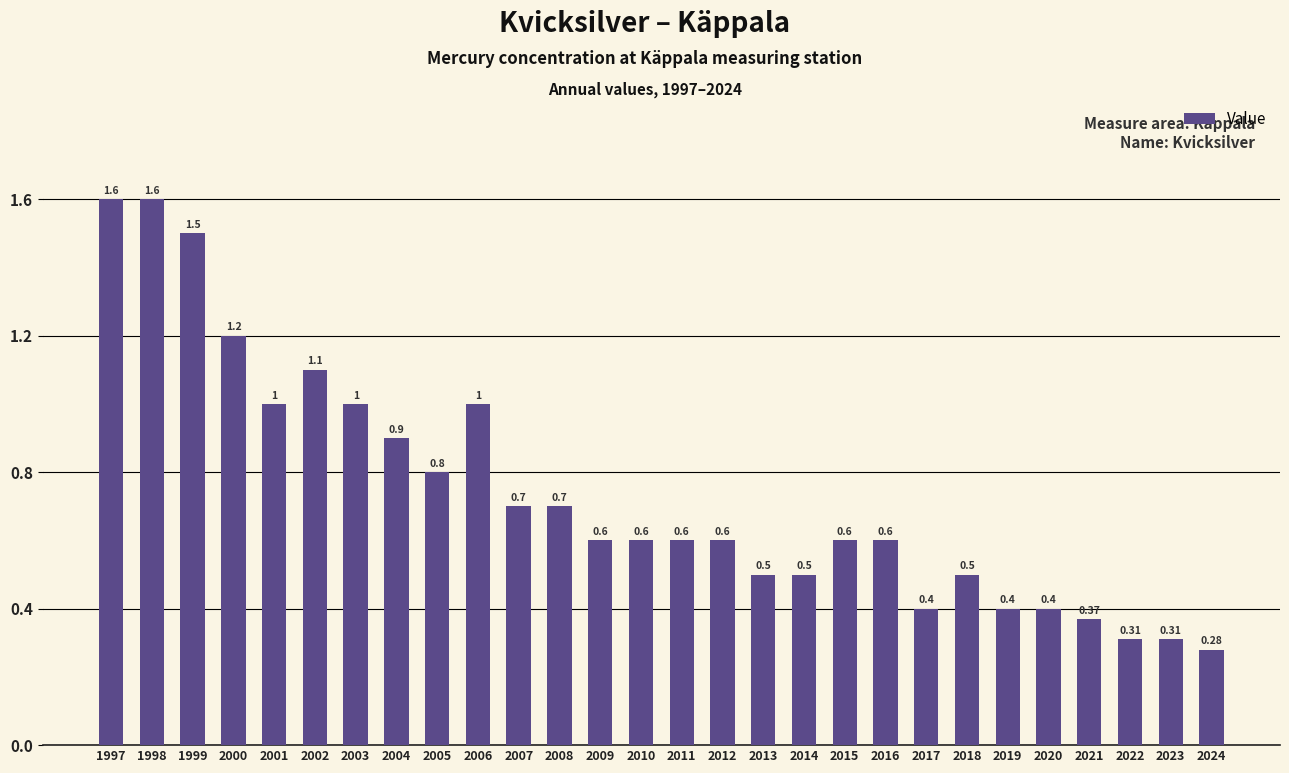

True or false: the data shows 0.1 at 2007.

False